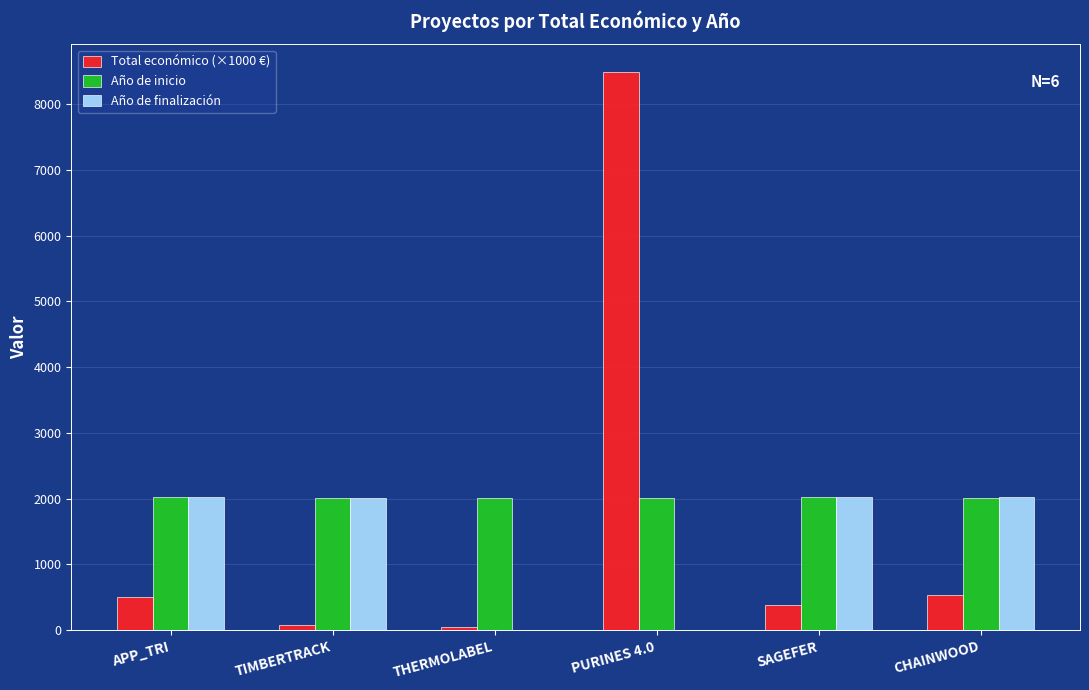

At which category is the sum across all series the highest?

PURINES 4.0